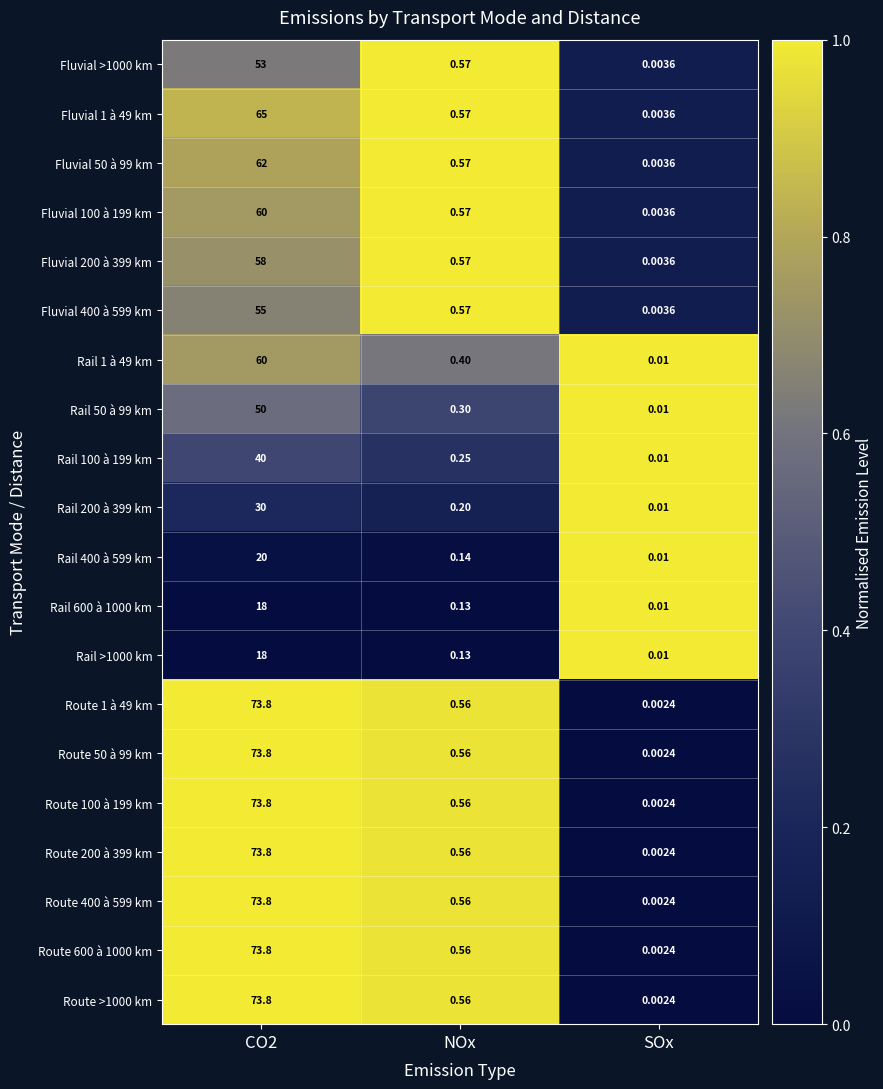

Where is Rail 1 à 49 km nearest to the value 30?

NOx